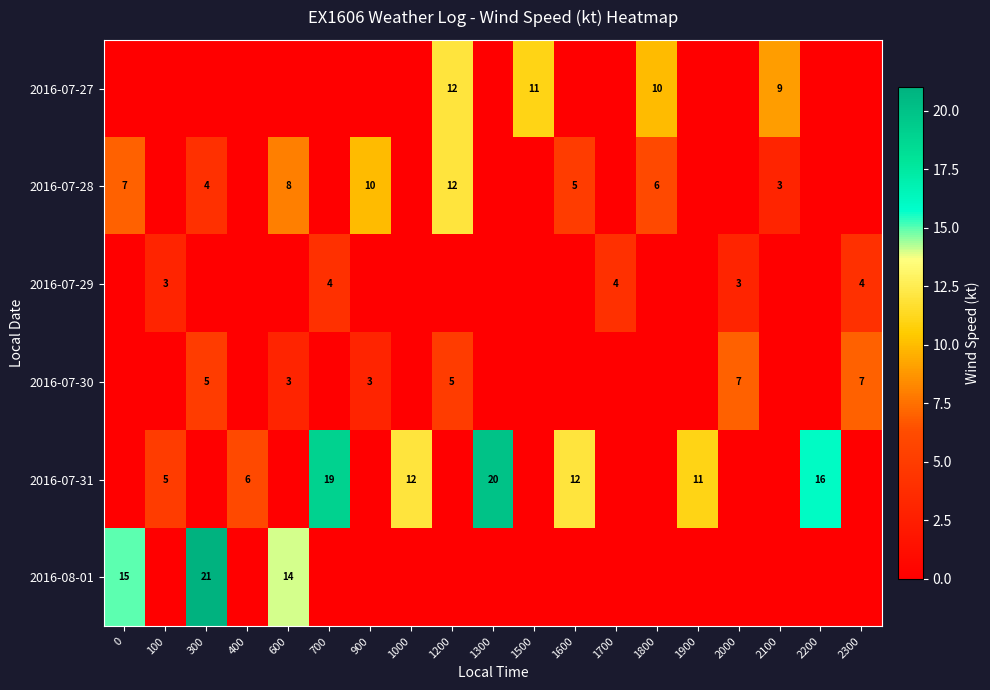

Between 600 and 2100, which is larger?

2100